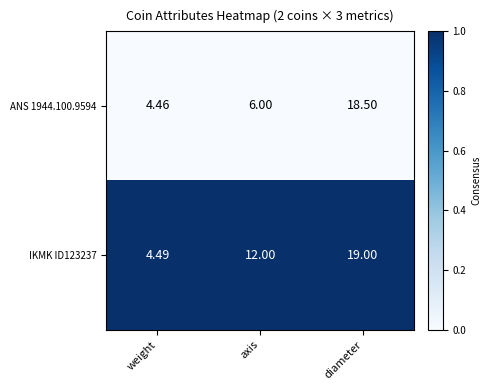

At which label does ANS 1944.100.9594 reach its minimum?

weight